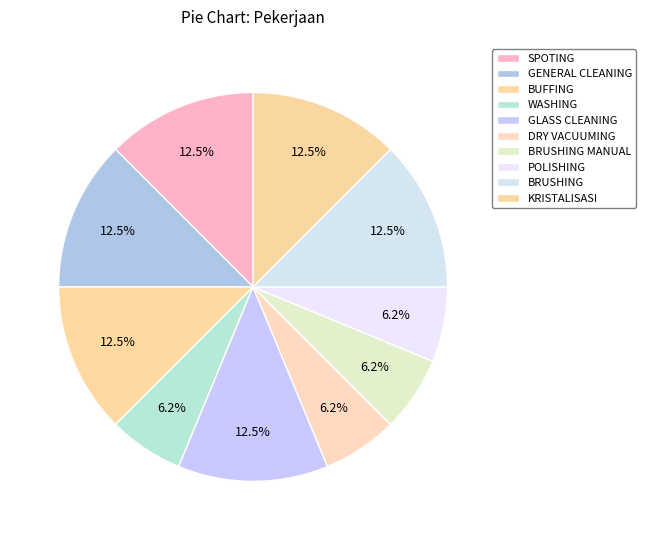

Does GLASS CLEANING represent more than half of the total?

No